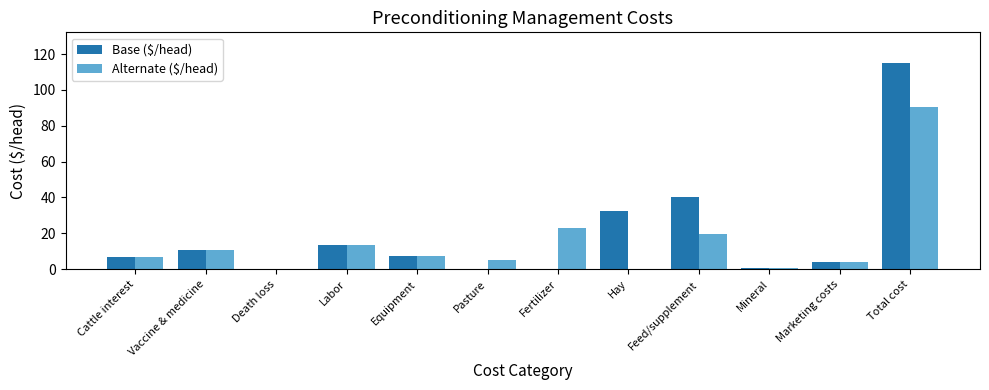

Which category has the highest value across all series?

Total cost